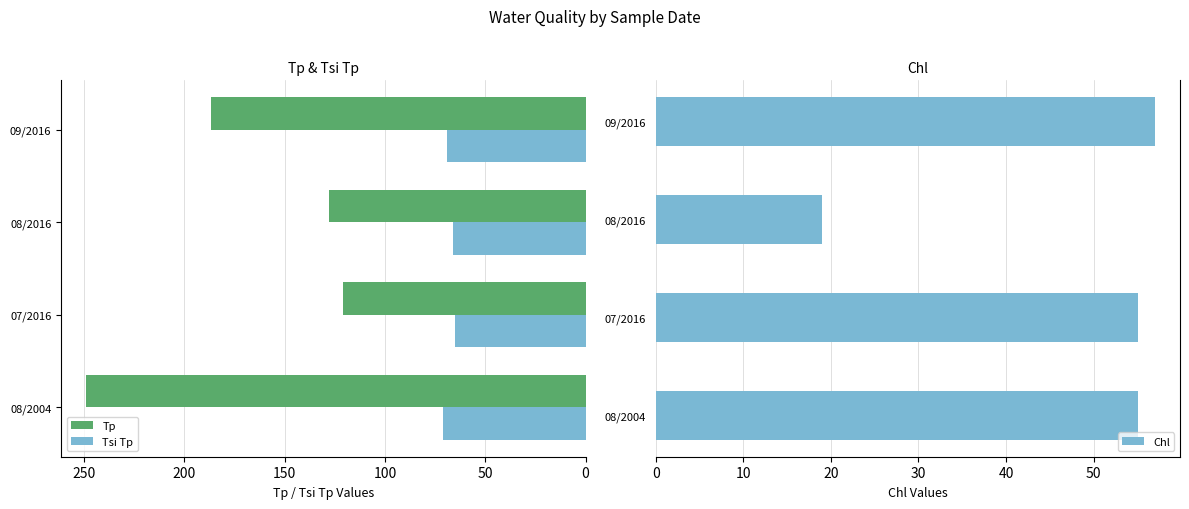

How many series are shown in this chart?

3